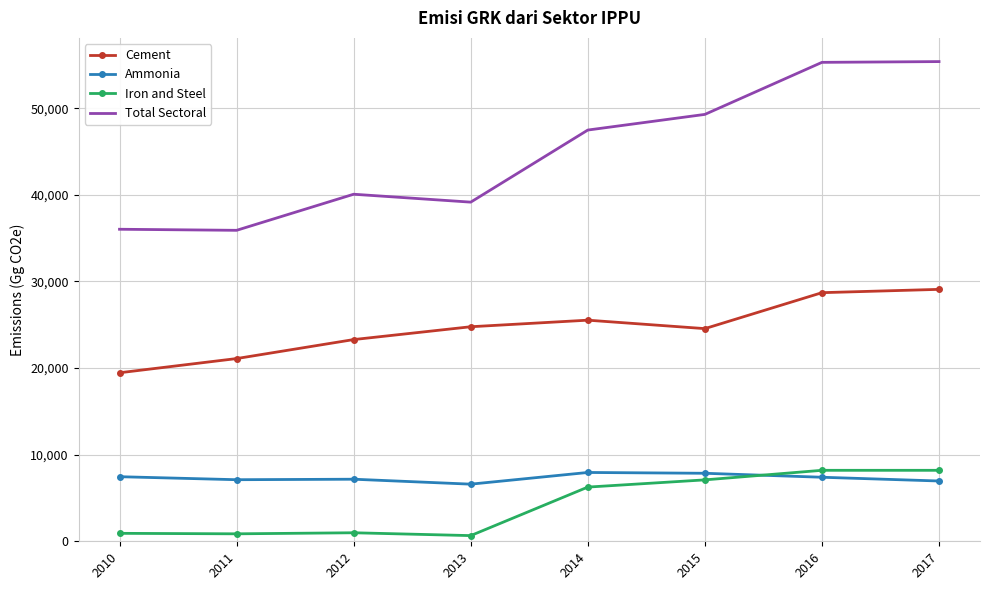

True or false: Total Sectoral has a value of 24830 at 2017.

False